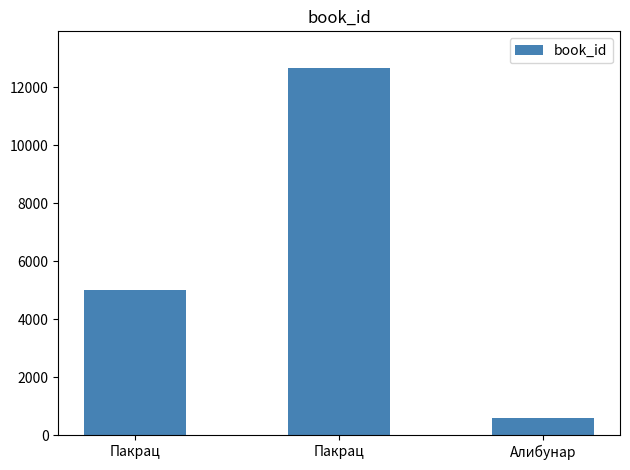

Are the bars horizontal?

No